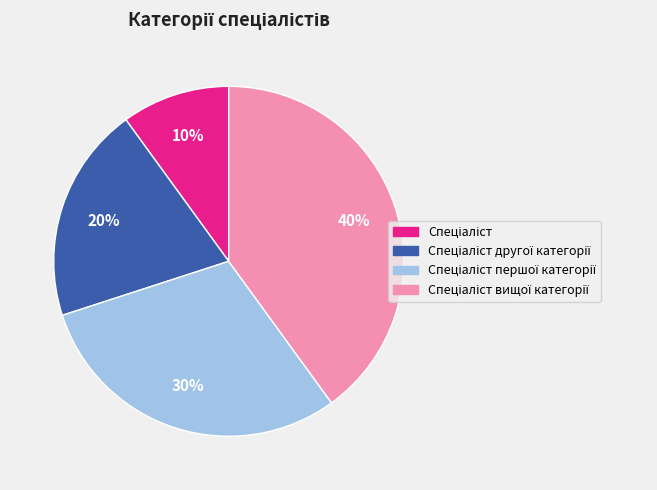

Is there any slice that represents more than half of the pie?

No